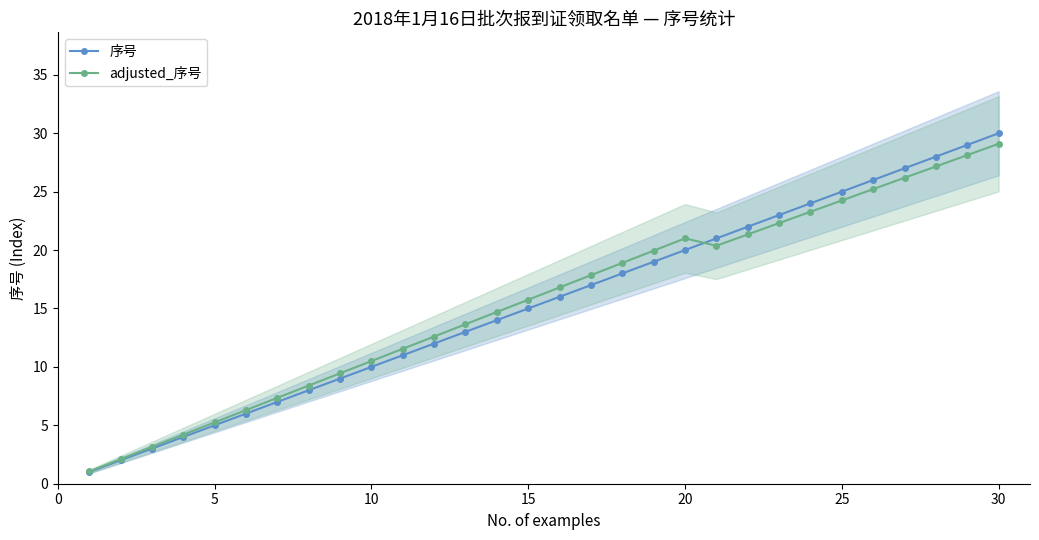

What is the sum of all adjusted_序号 values?

467.9